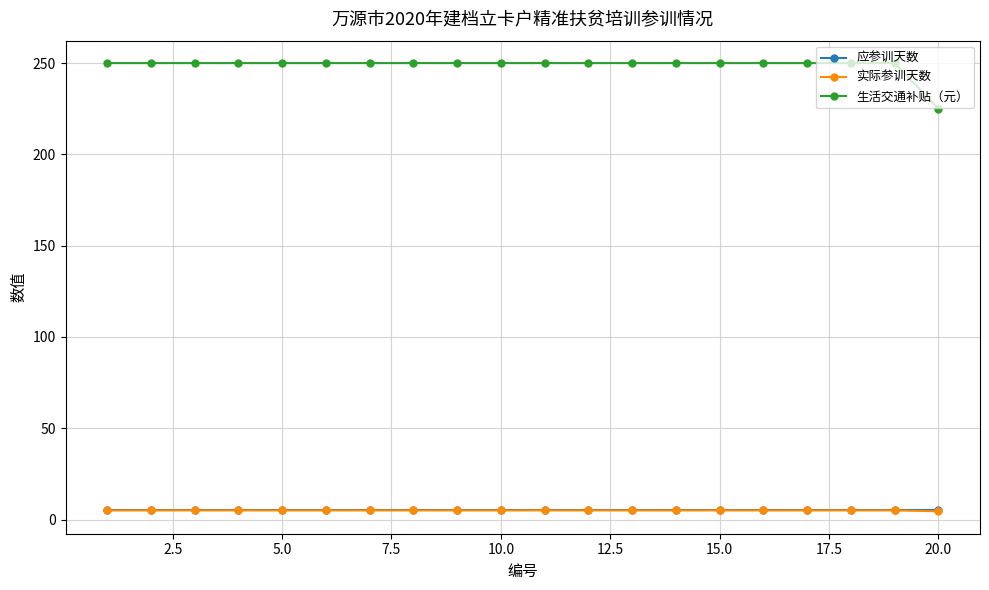

What is the value of the 生活交通补贴（元） point at the 5th from the left?

250.0